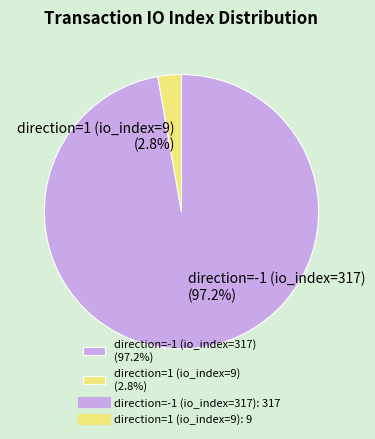

Which has a higher value, direction=-1 (io_index=317) (97.2%) or direction=1 (io_index=9) (2.8%)?

direction=-1 (io_index=317) (97.2%)